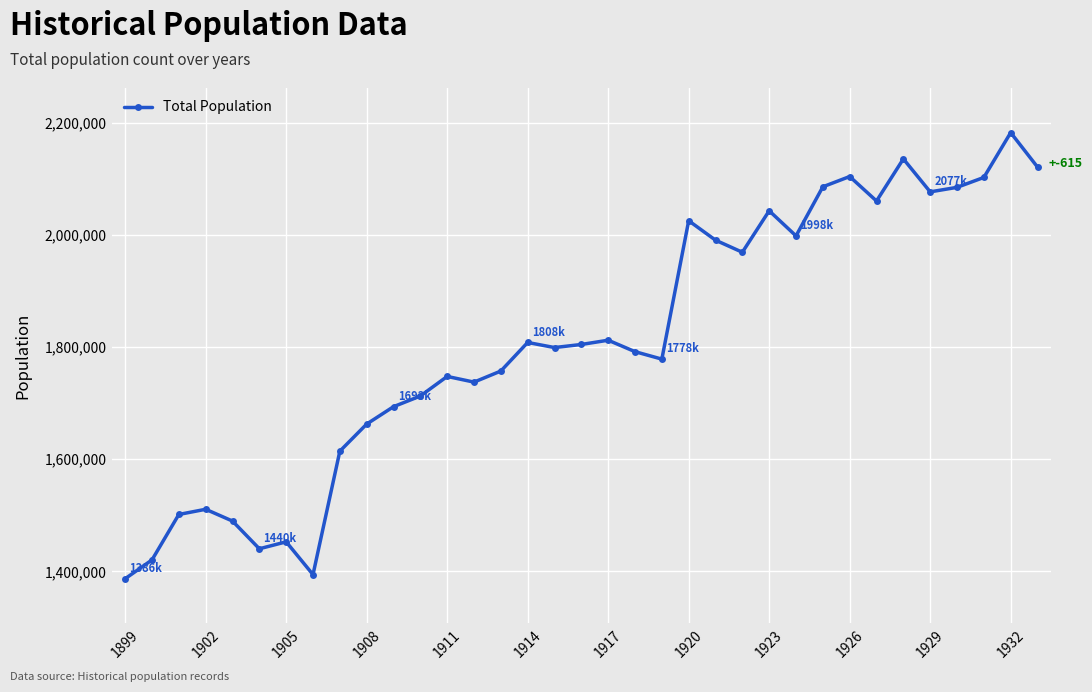

What is the smallest value displayed?

1386981